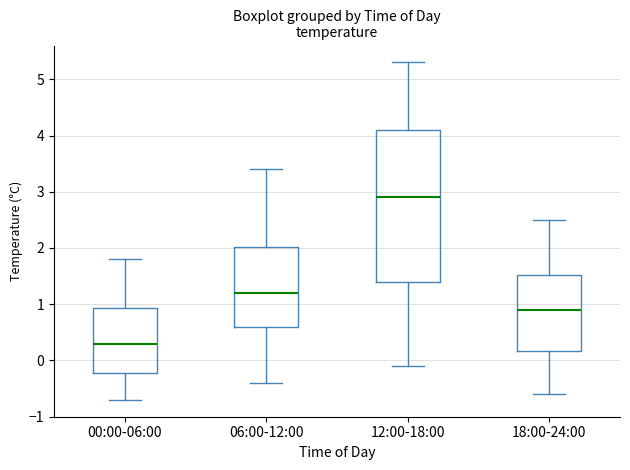

Which box's median line is the lowest?

00:00-06:00